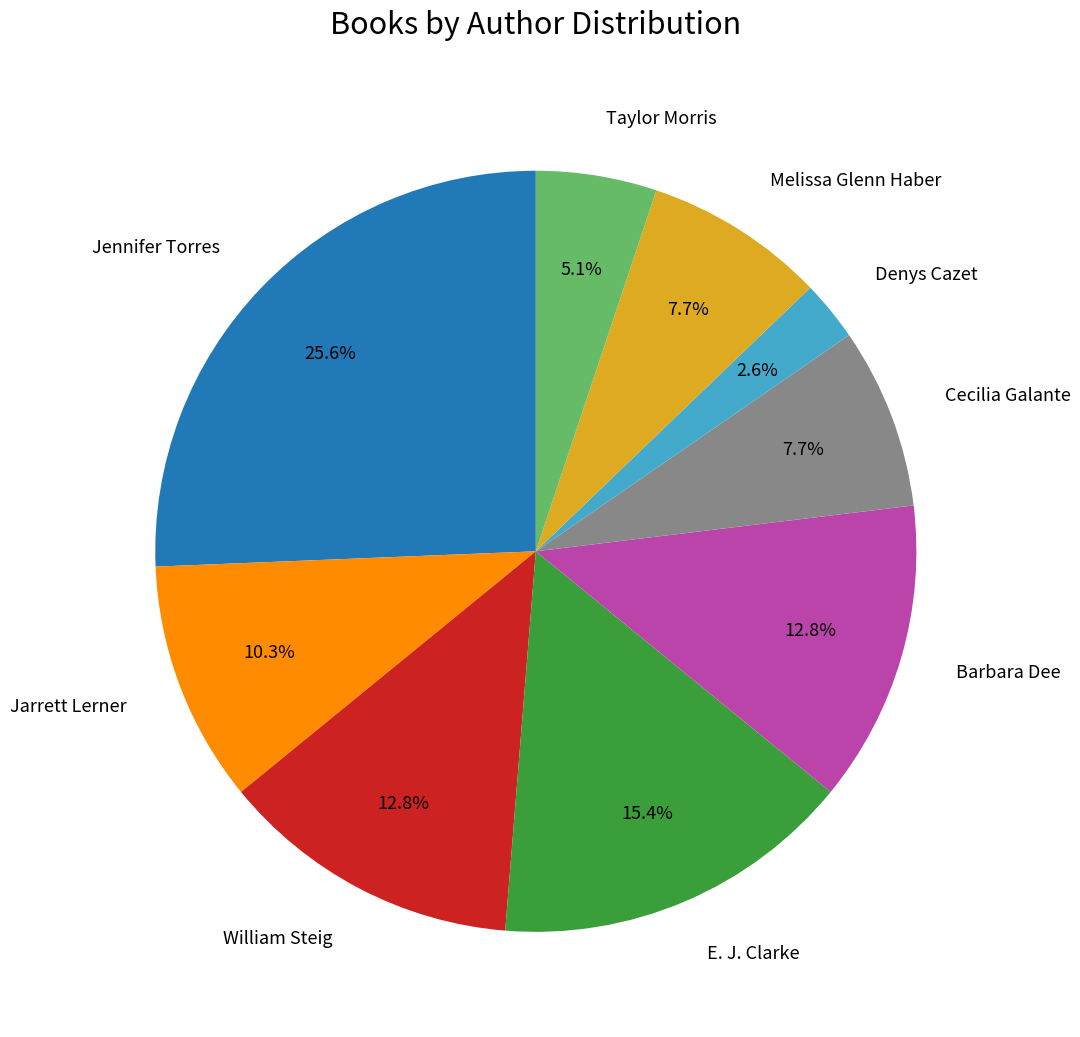

Do Jennifer Torres and Denys Cazet together represent more than half of the pie?

No